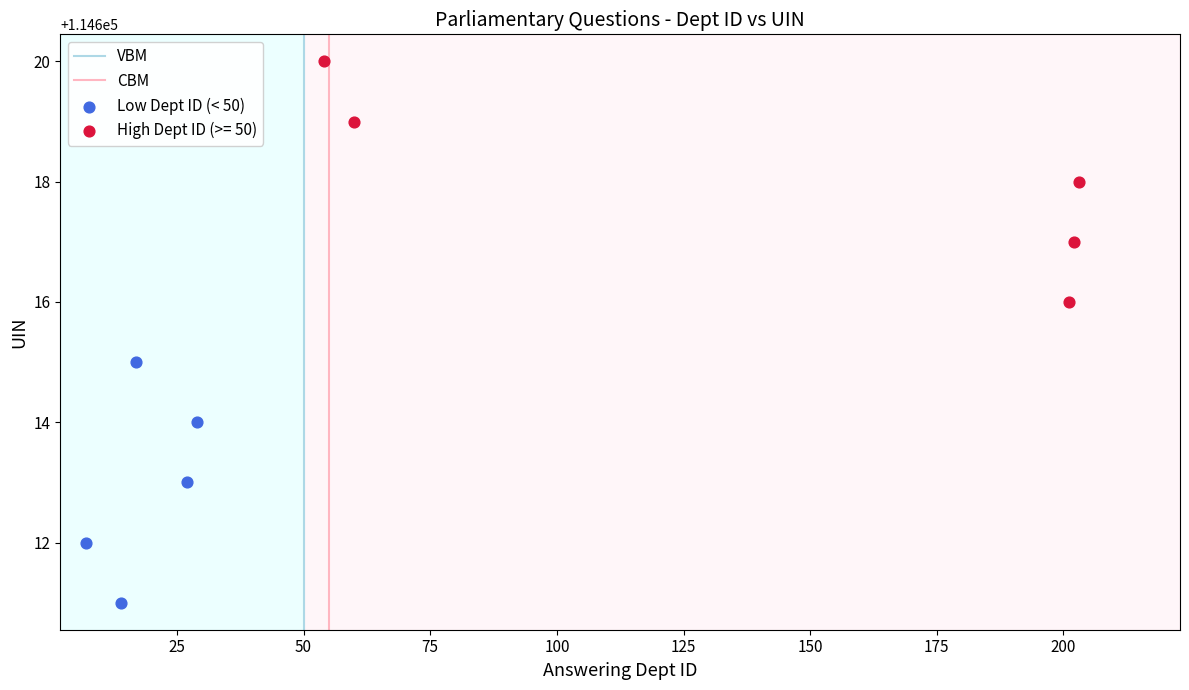

Which series reaches the minimum Y coordinate?

Low Dept ID (< 50)